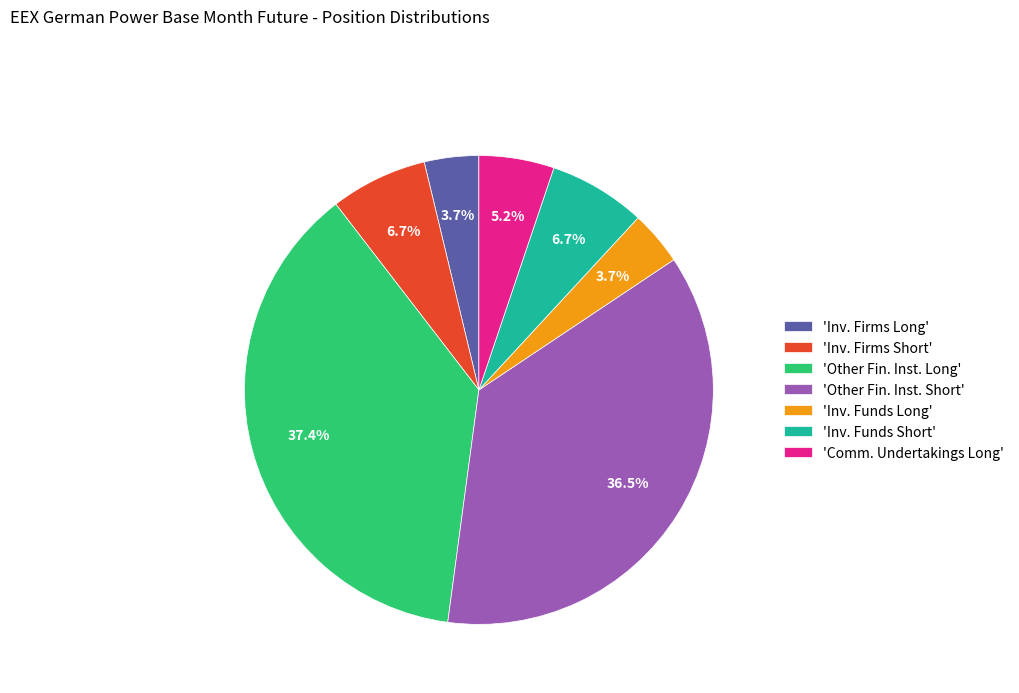

What is the ratio of the value at 'Comm. Undertakings Long' to the value at 'Inv. Funds Short'?

0.8